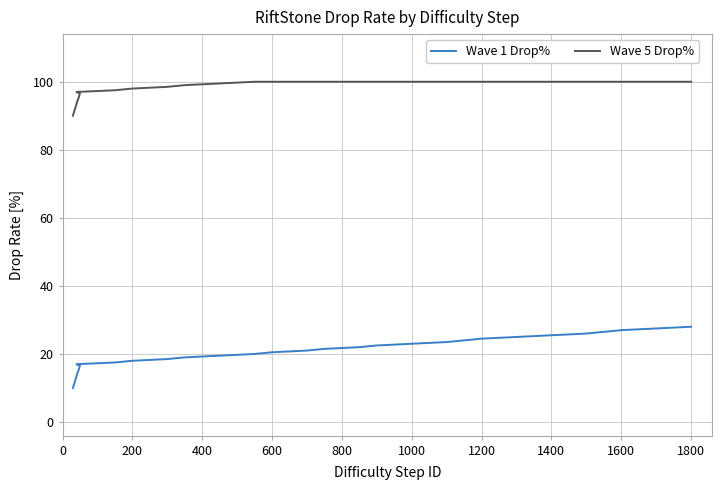

What are all the series names shown in the legend?

Wave 1 Drop%, Wave 5 Drop%